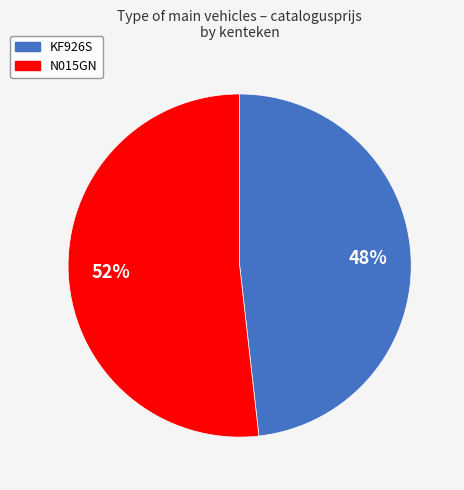

What percentage is the N015GN slice, to the nearest percent?

52%